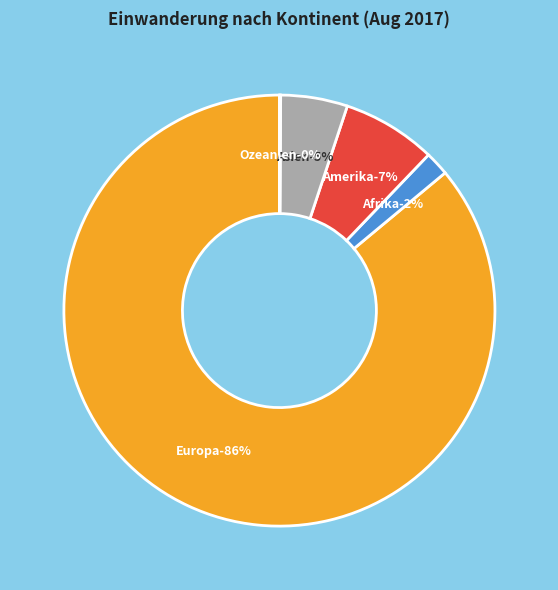

What portion of the pie excludes Europa?

14.0%